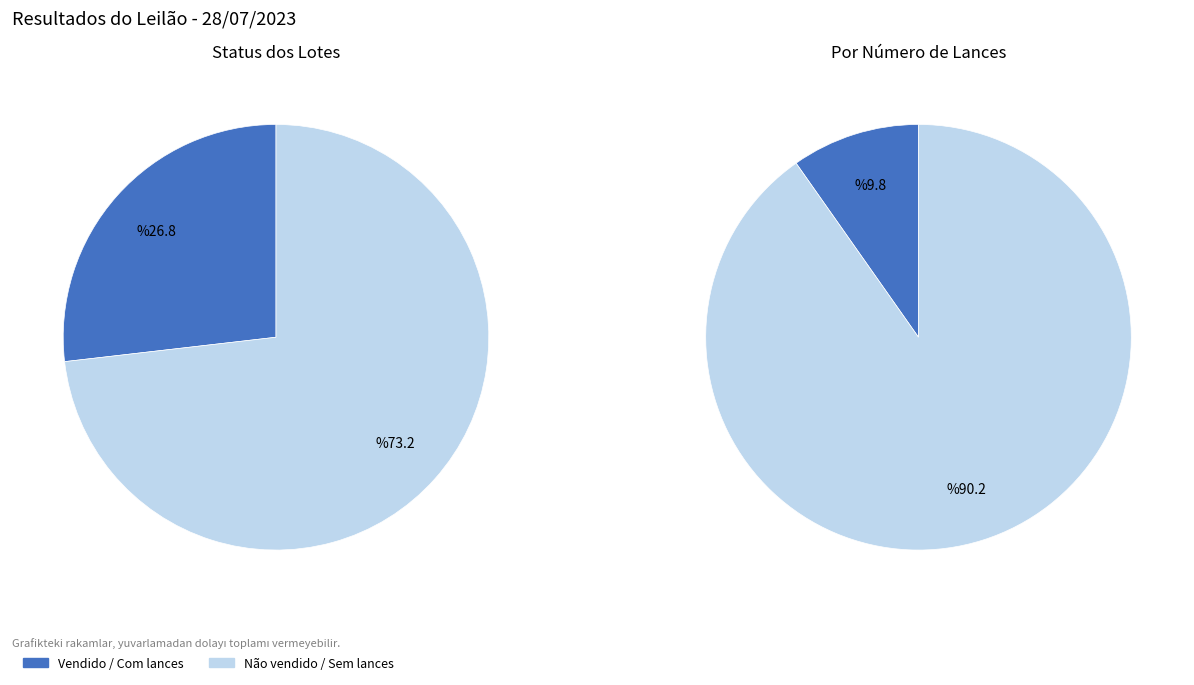

To the nearest percent, what is the combined percentage of Vendido and Não vendido?

100%